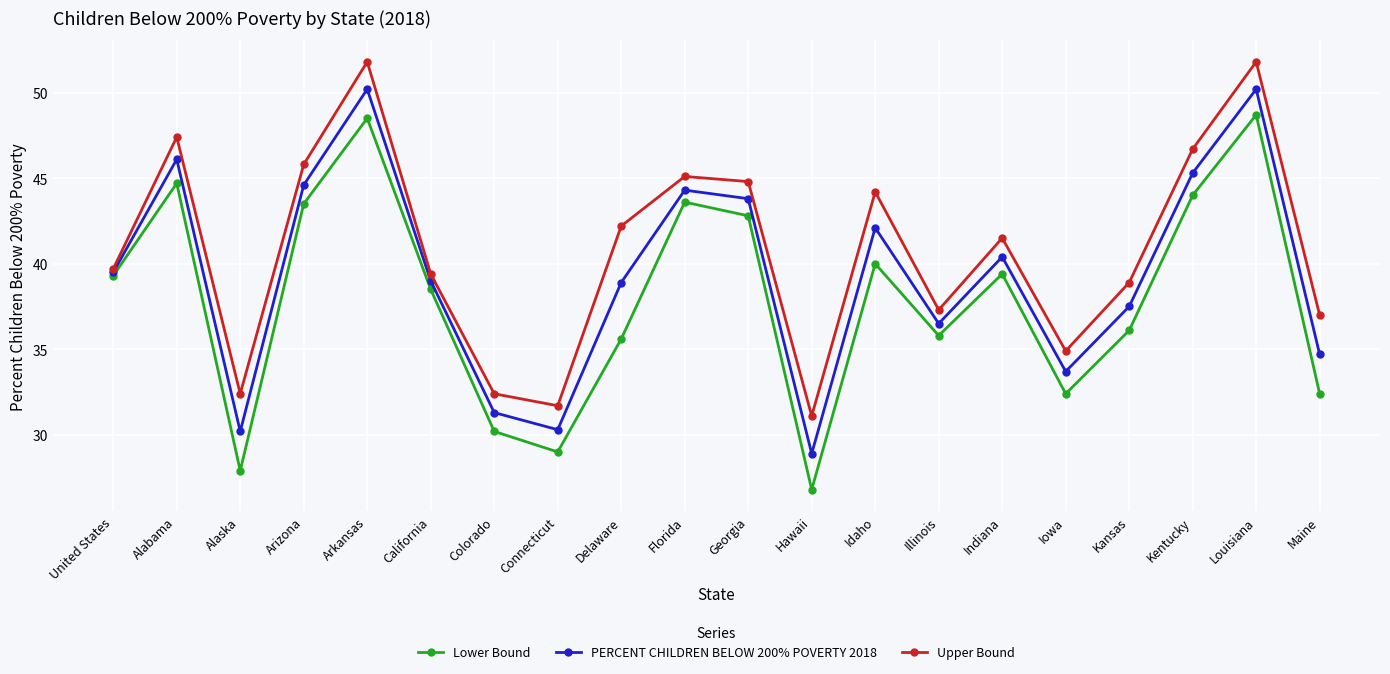

What is the difference between the highest and lowest values at Arkansas?

3.3